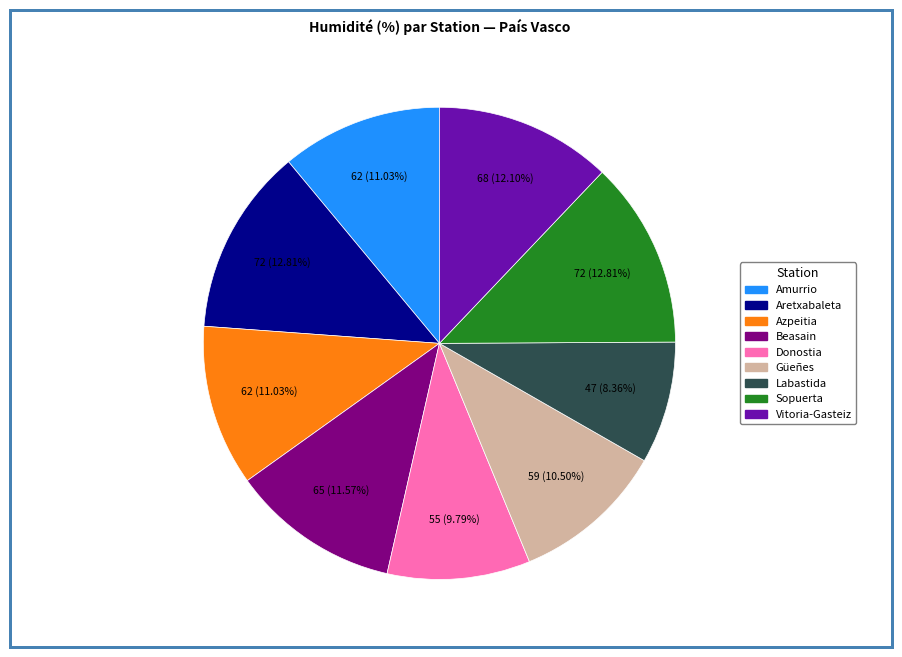

Is there any slice that represents more than half of the pie?

No